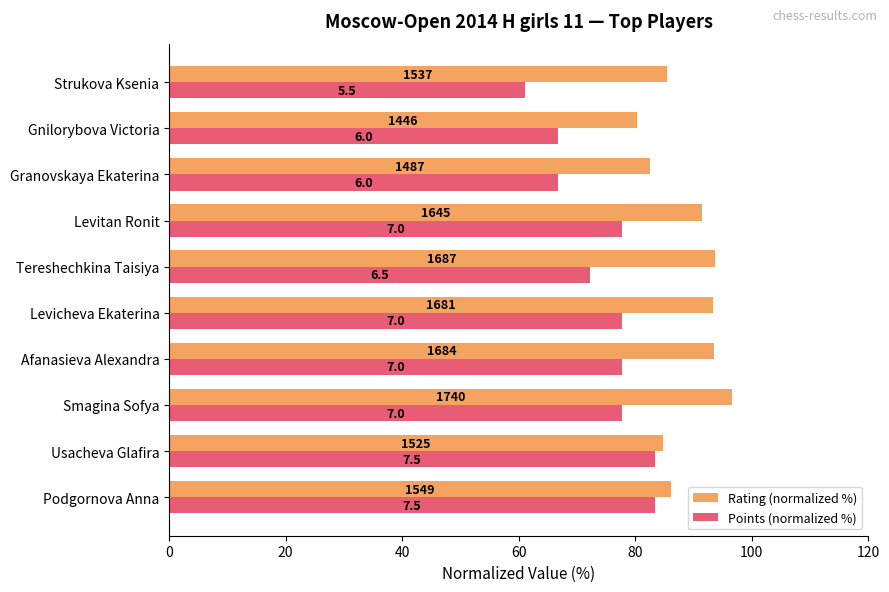

What are all the series names shown in the legend?

Rating (normalized %), Points (normalized %)